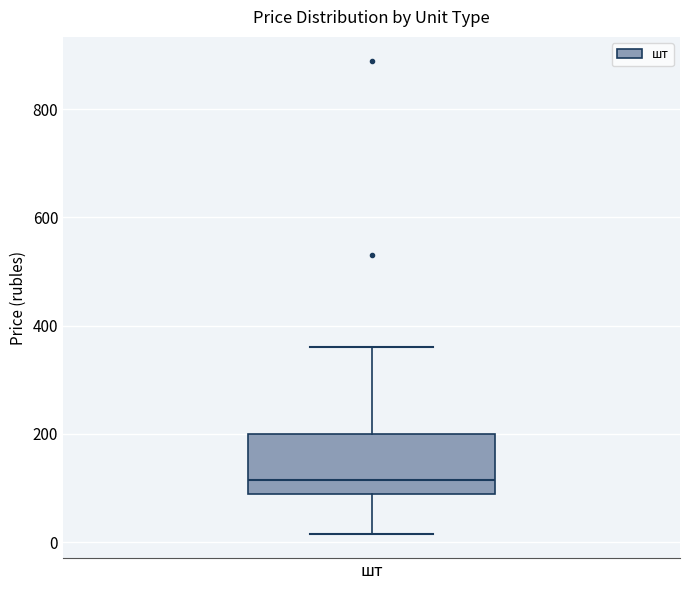

Read this box plot against the y-axis: the position of the median line, the range covered by the box, and the ends of both whiskers. The values are not printed on the chart, so give them approximately, as read against the axis.

median 120, box 80 to 200, whiskers 20 to 360